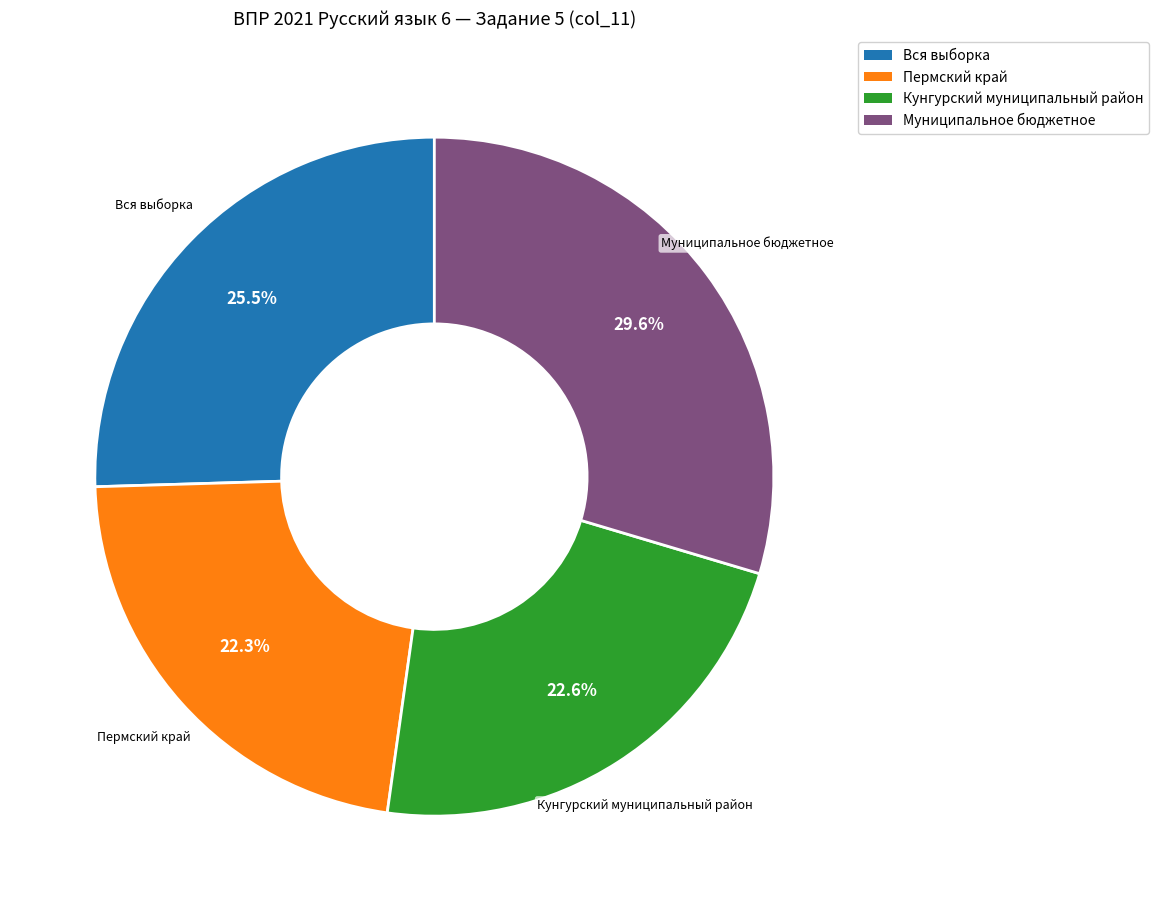

Combined, do Кунгурский муниципальный район and Вся выборка account for over 50%?

No